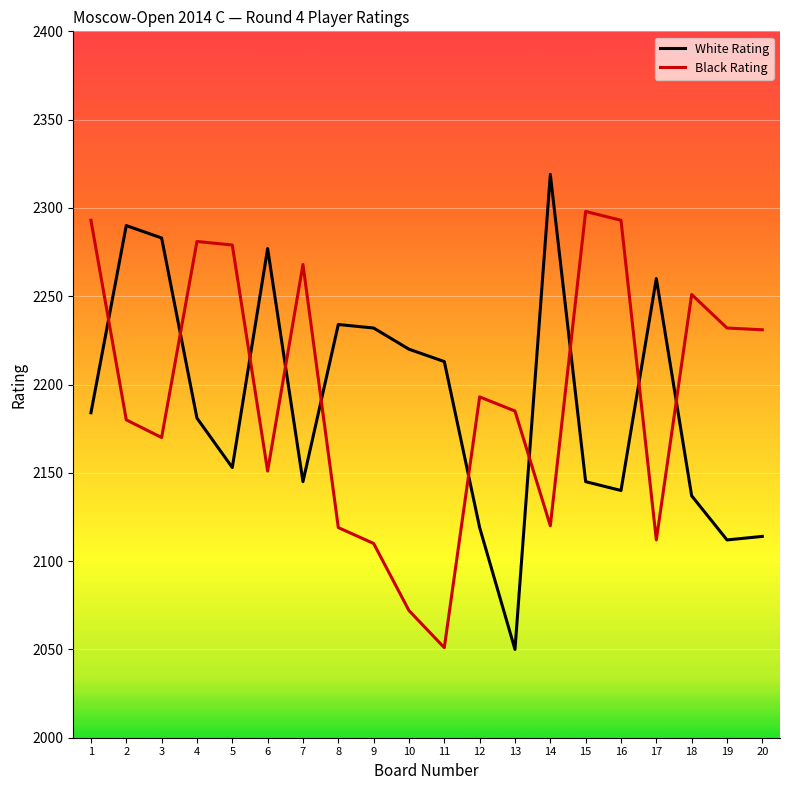

Between which two adjacent categories do White Rating and Black Rating first intersect?

1 and 2